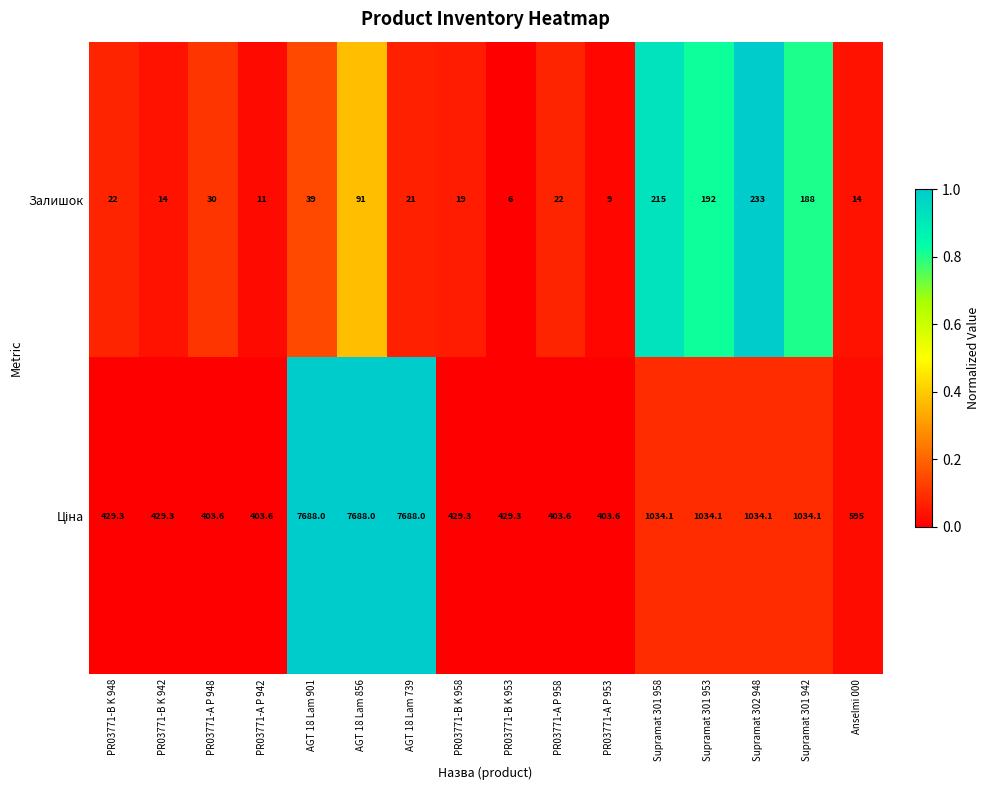

Is it true that Залишок equals 22.0 at PR03771-B K 948?

True